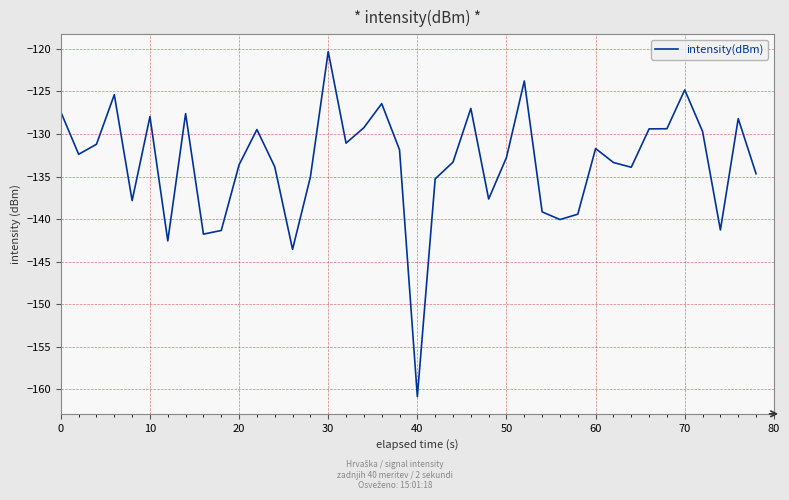

True or false: the data has more than 2 interior local peaks.

True